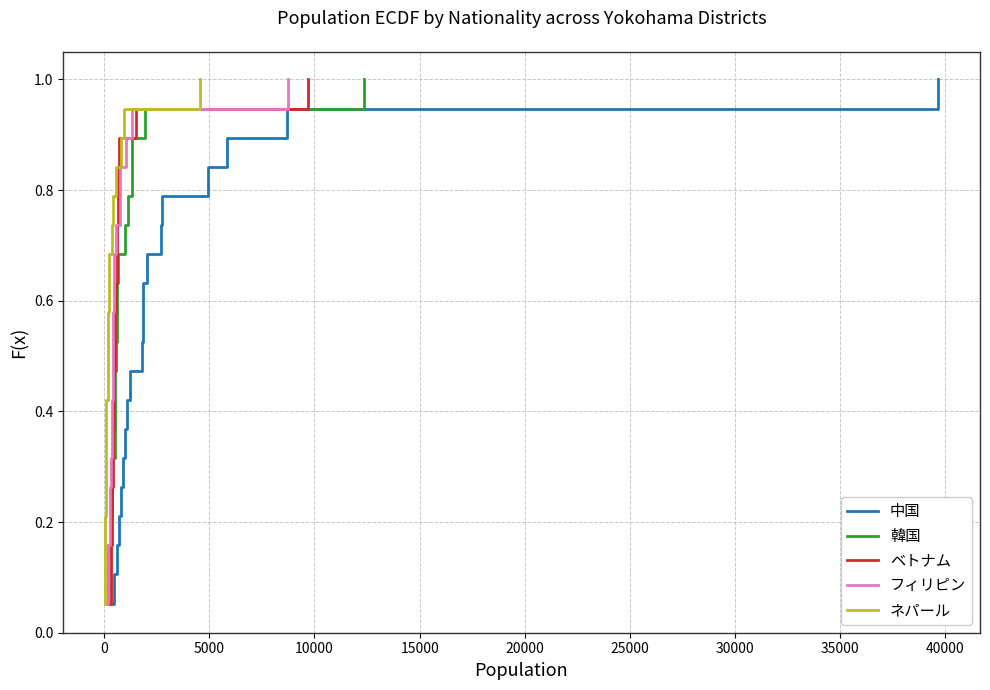

True or false: 韓国 has more than 0 points higher than both neighbors.

False